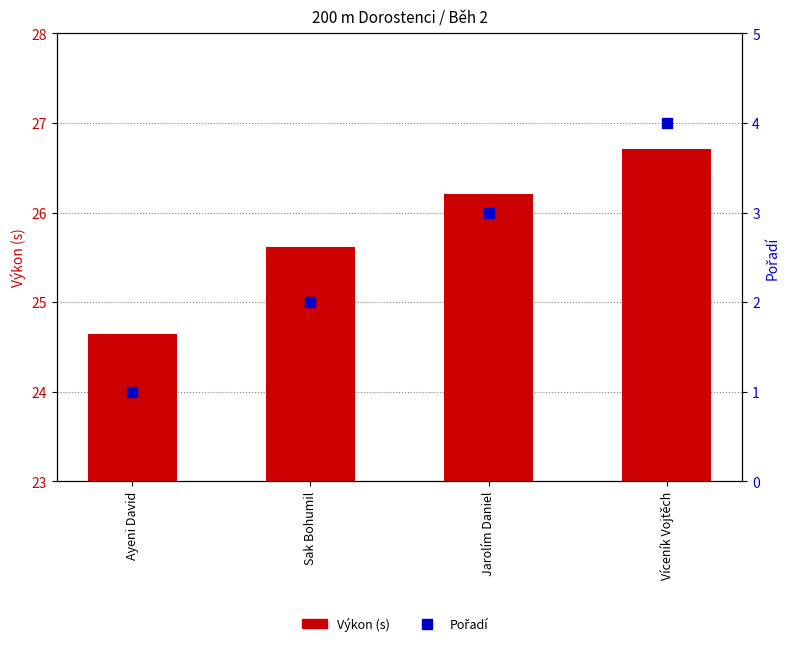

At which category is the sum across all series the highest?

Víceník Vojtěch